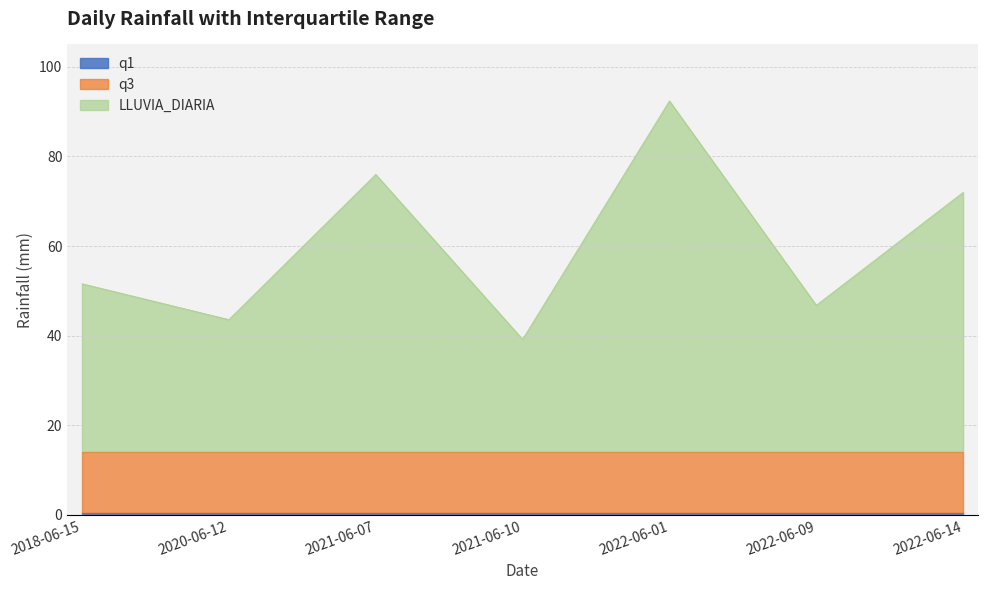

At which label is LLUVIA_DIARIA closest to 65?

2022-06-14